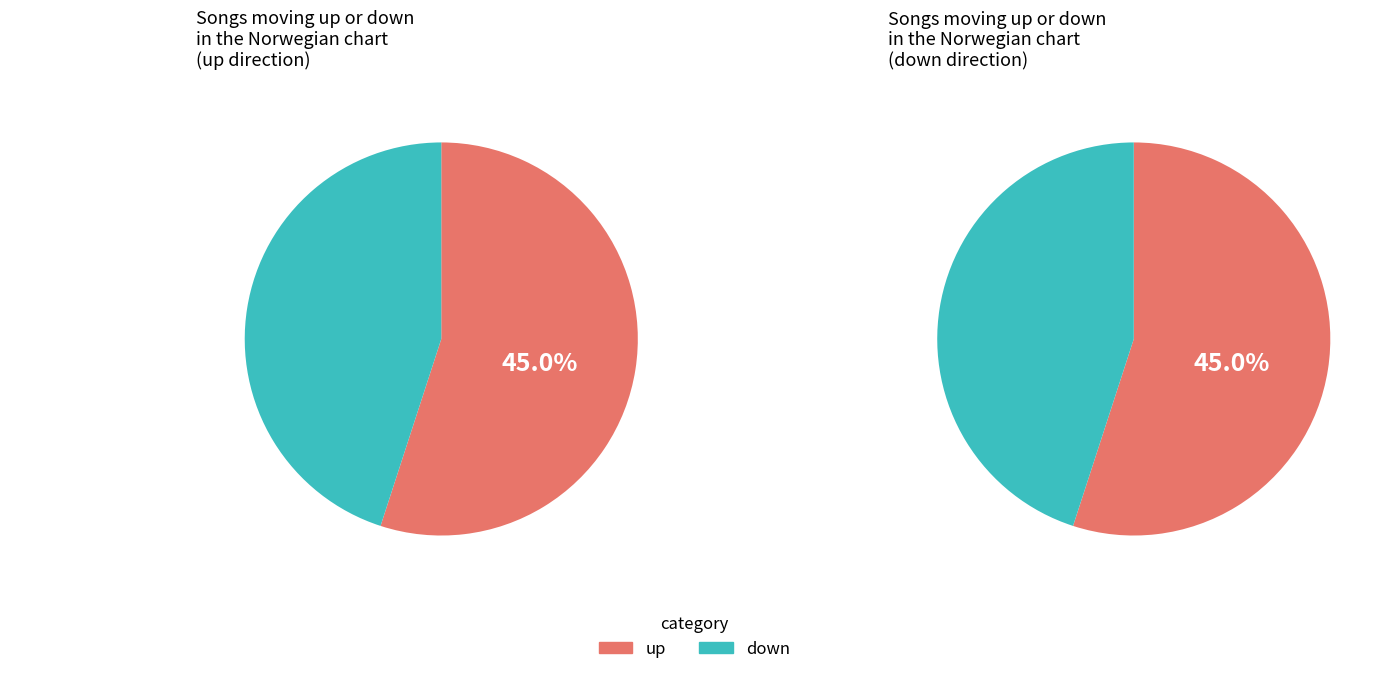

Rank the categories by value from lowest to highest.

down, up